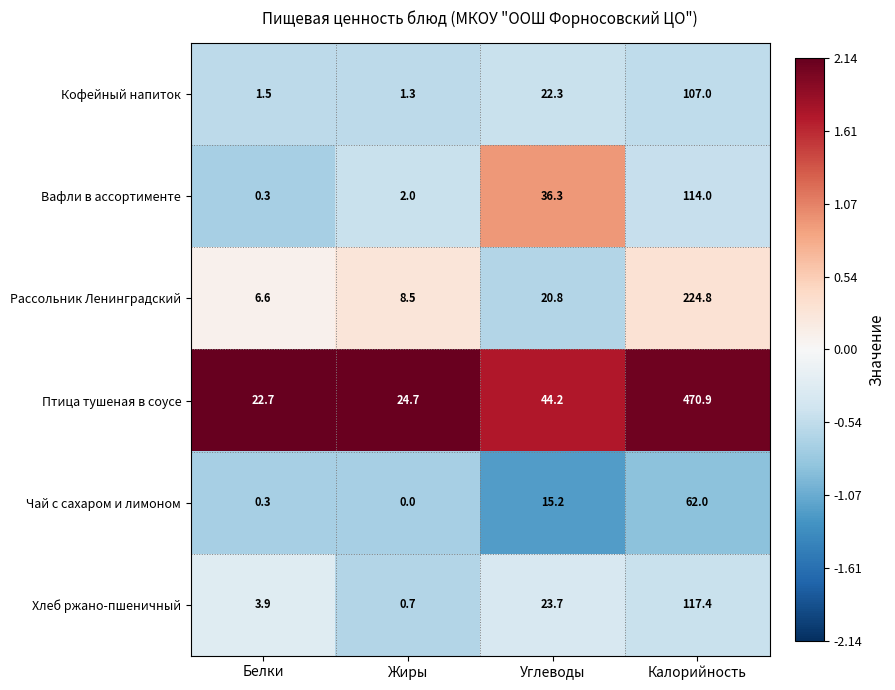

What is the greatest value displayed?

470.9